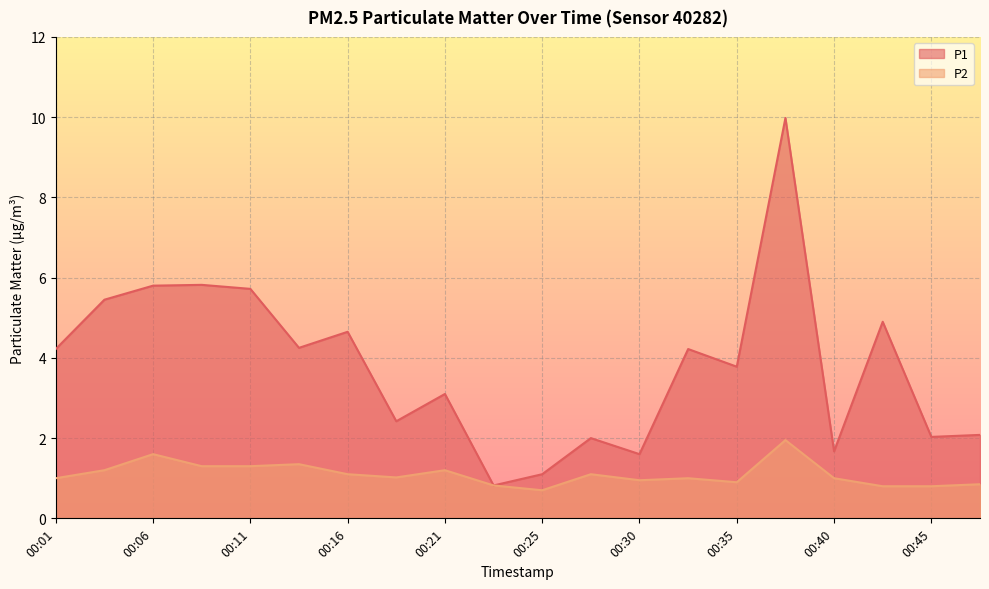

At which label does P1 first exceed 4?

00:01